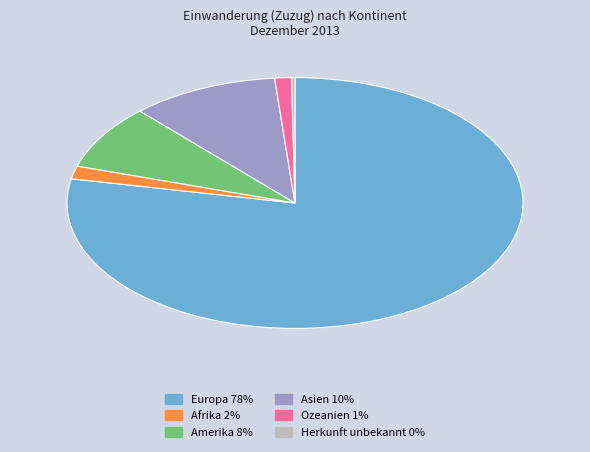

Approximately how many times larger is the value at Asien compared to Afrika?

6.3